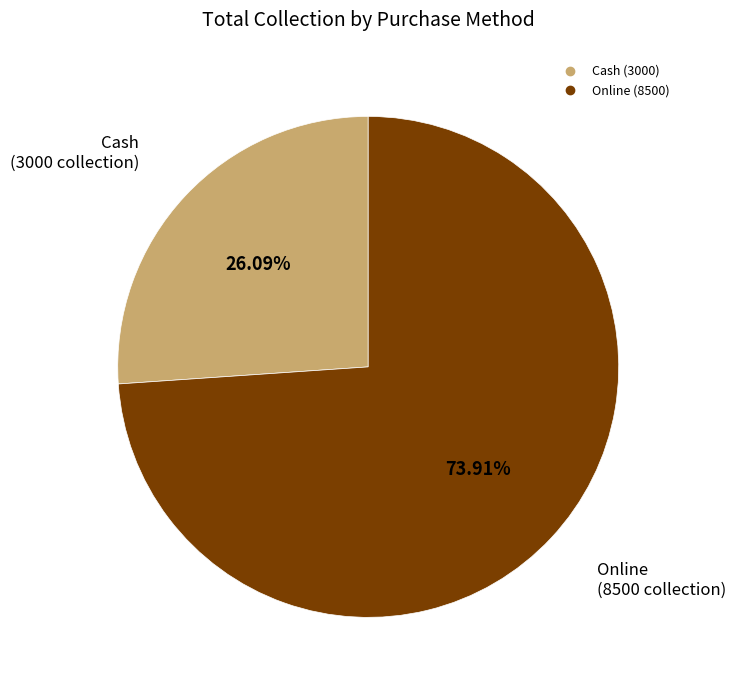

To the nearest percent, what is the combined percentage of Cash and Online?

100%